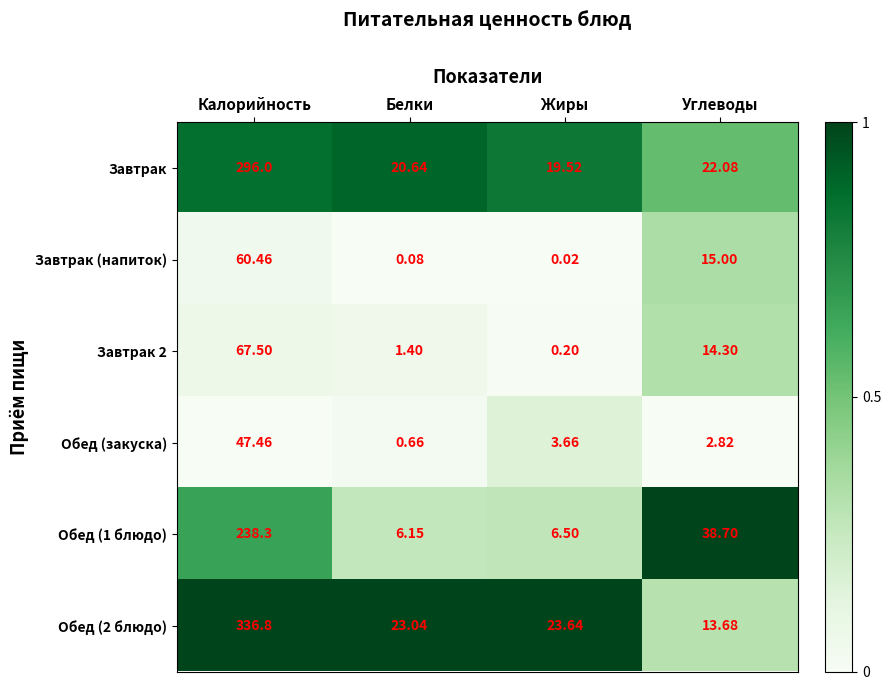

Which series changed the most between Белки and Жиры?

Обед (закуска)